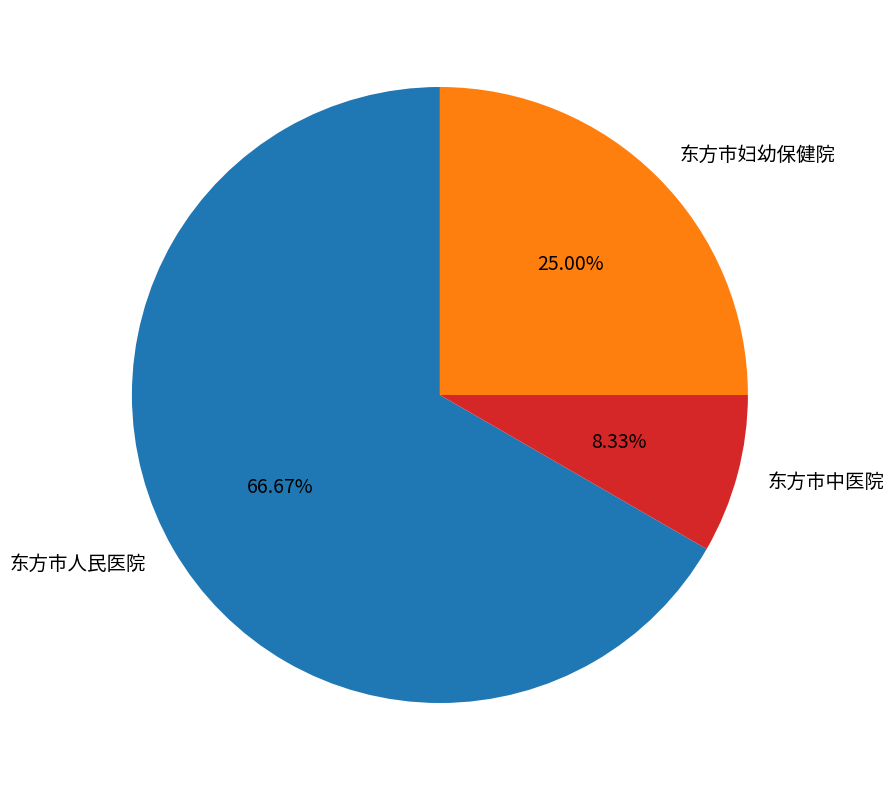

Is there a majority slice in this chart?

Yes